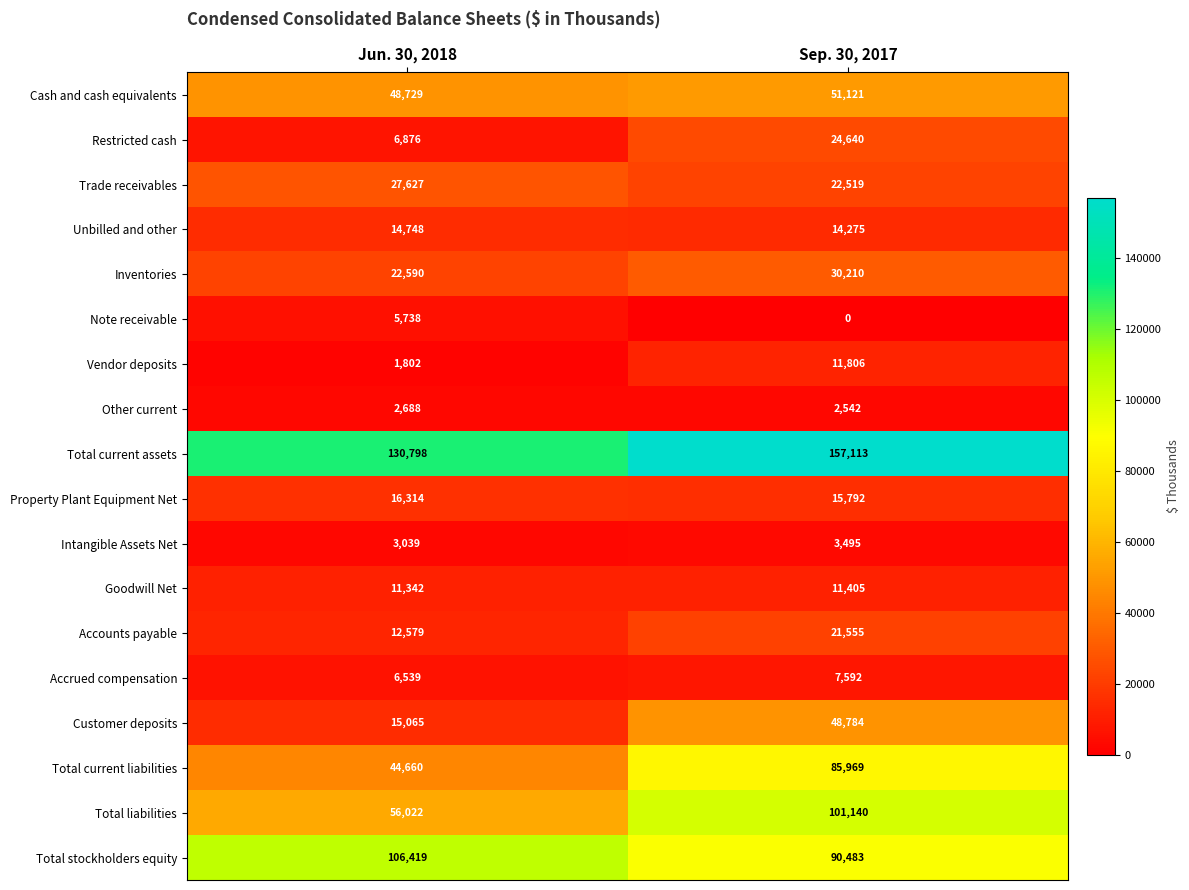

At which label is Total liabilities closest to 78581?

Jun. 30, 2018